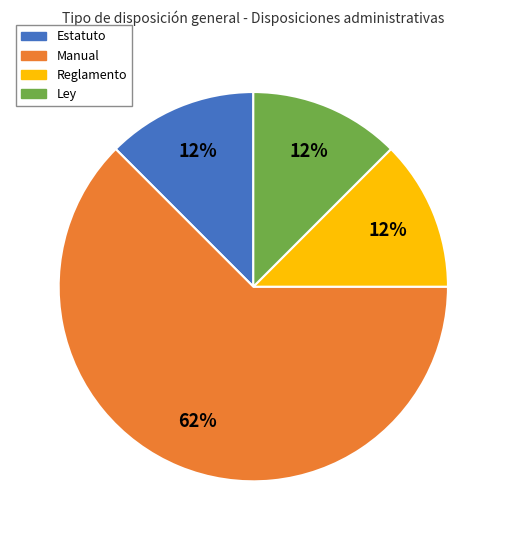

Which has a higher value, Ley or Manual?

Manual